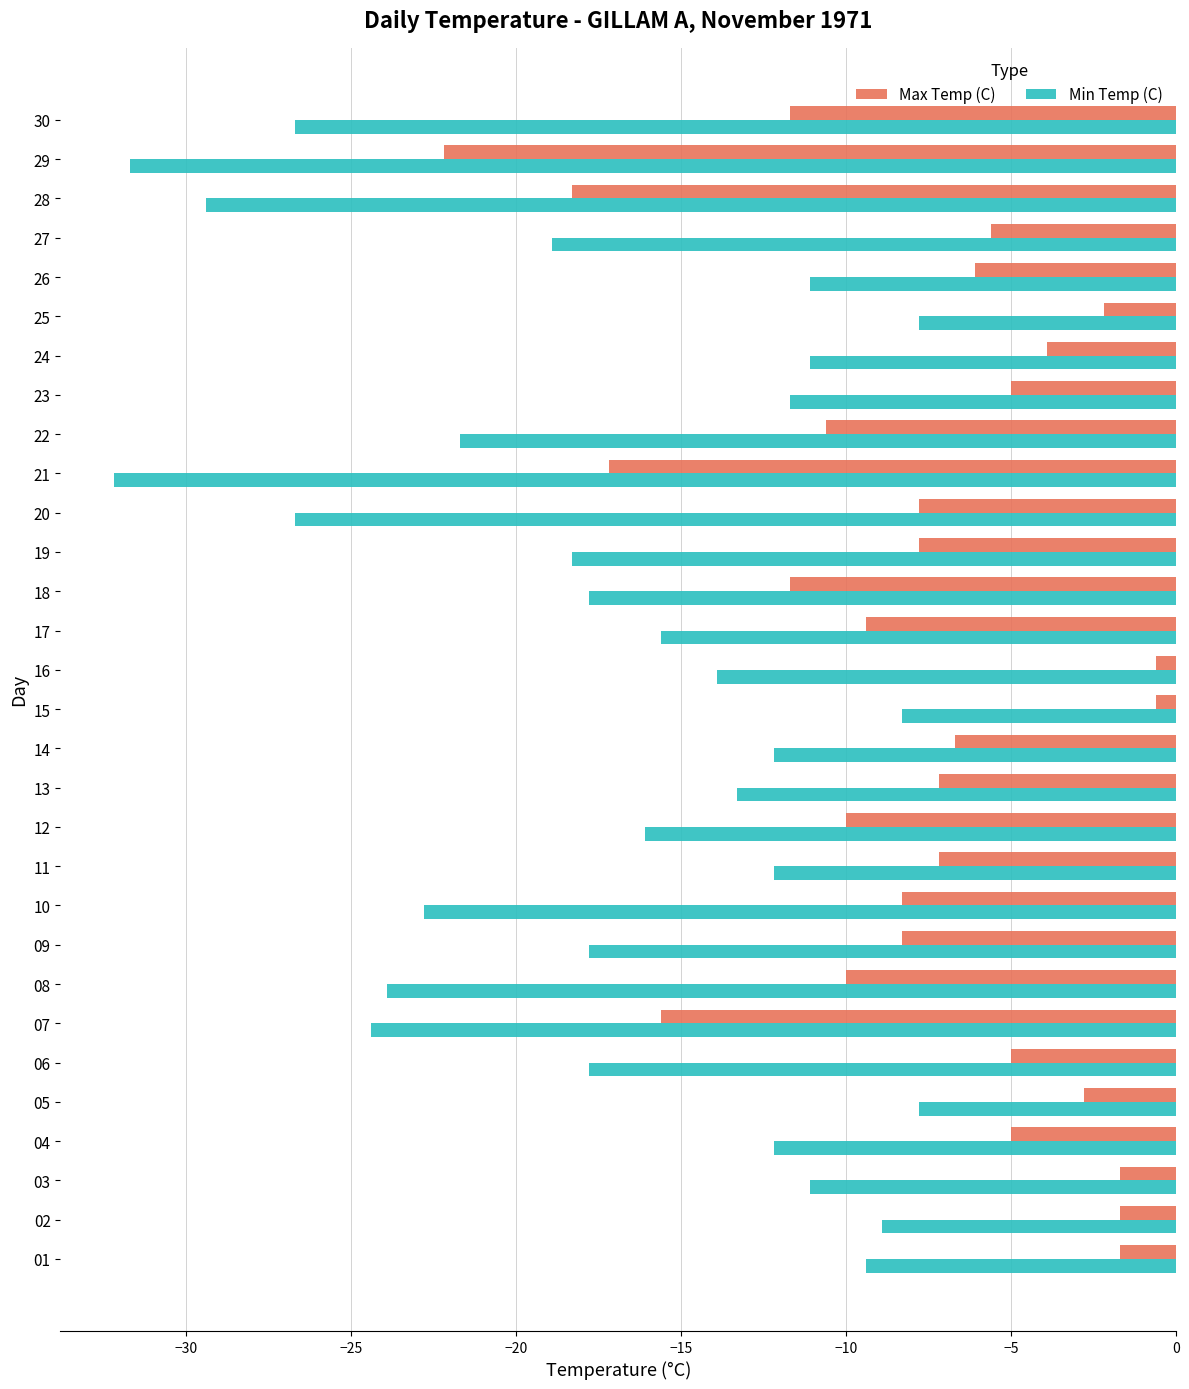

What is the difference between the maximum and second lowest values in the Min Temp (C) series?

23.9